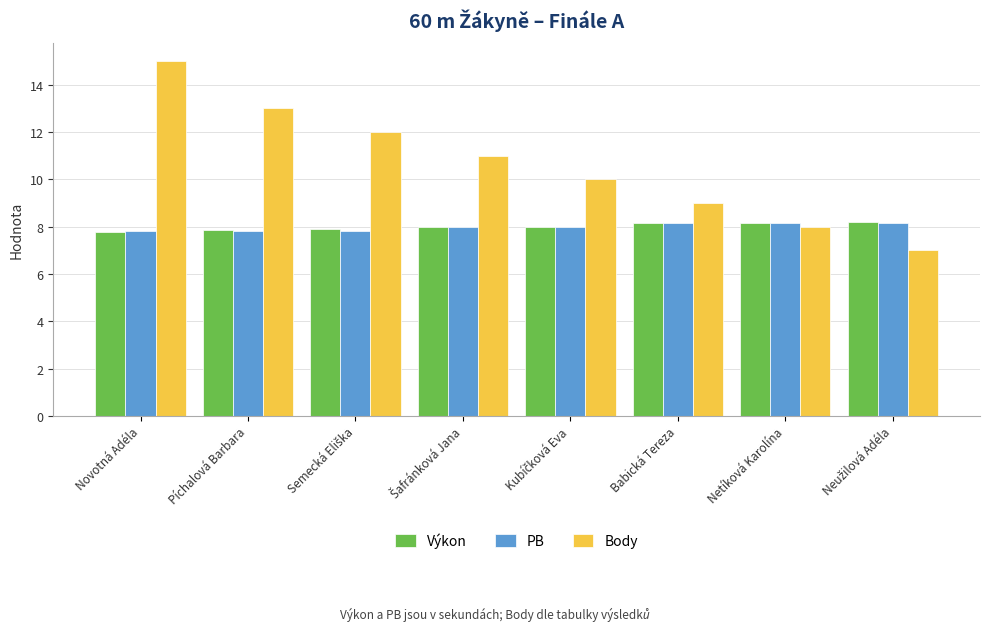

Between Píchalová Barbara and Babická Tereza, which series saw the biggest shift?

Body